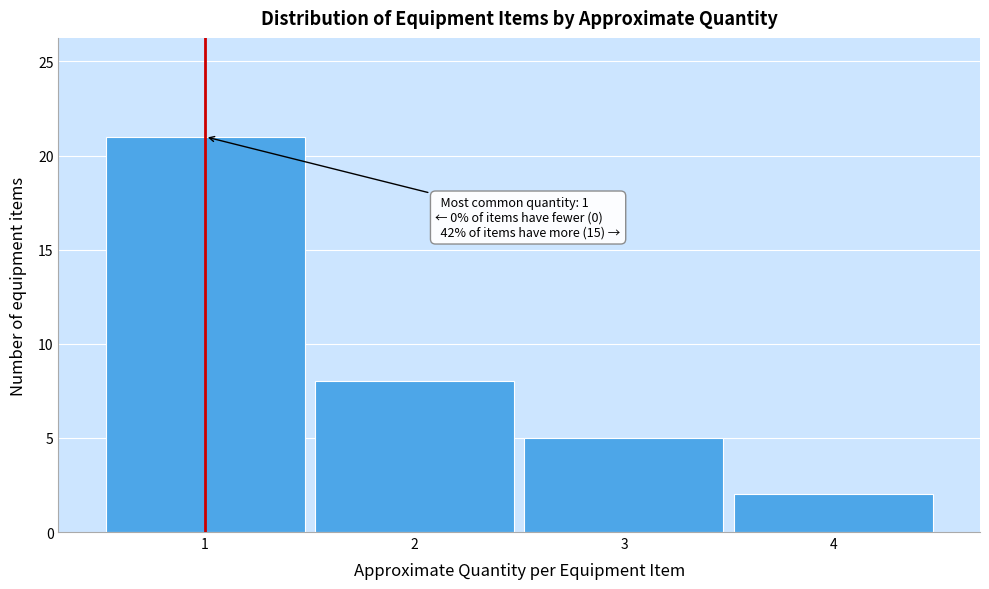

Reading right to left, transcribe all the data shown in this chart.

2	5	8	21